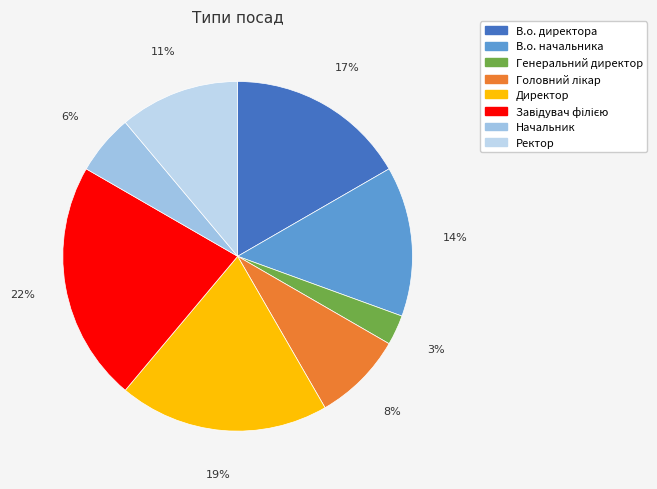

How many segments does this pie chart have?

8